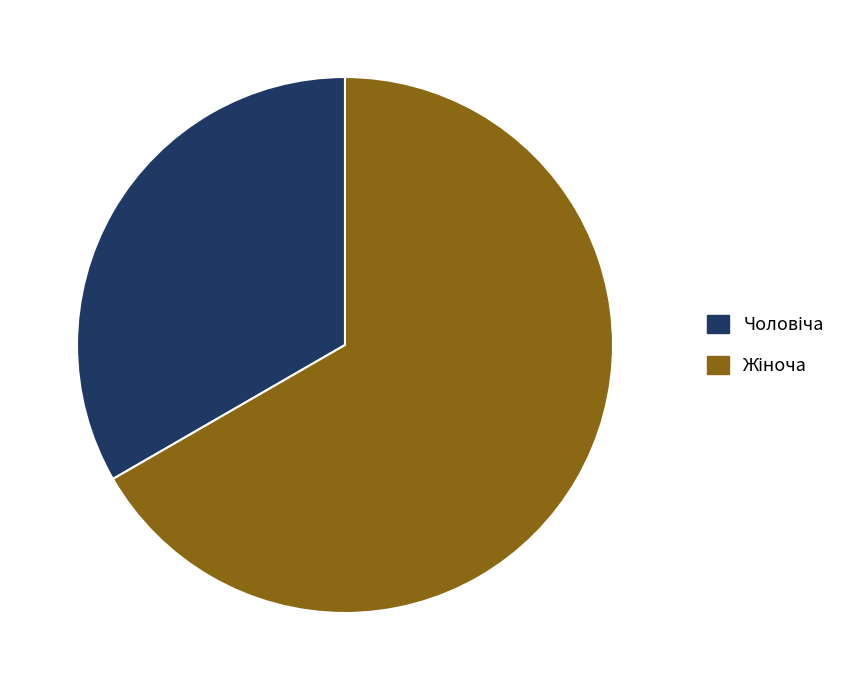

Does any single category account for the majority?

Yes